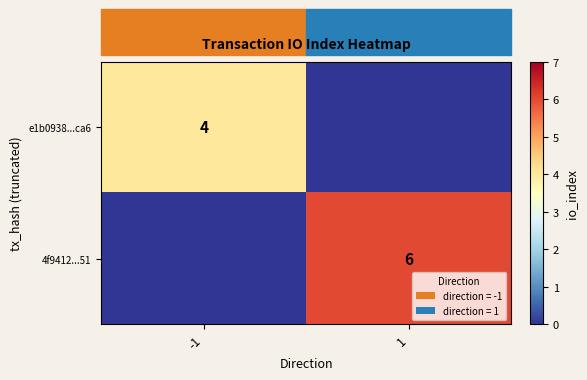

The value of e1b0938...ca6 at -1 is 1. True or false?

False